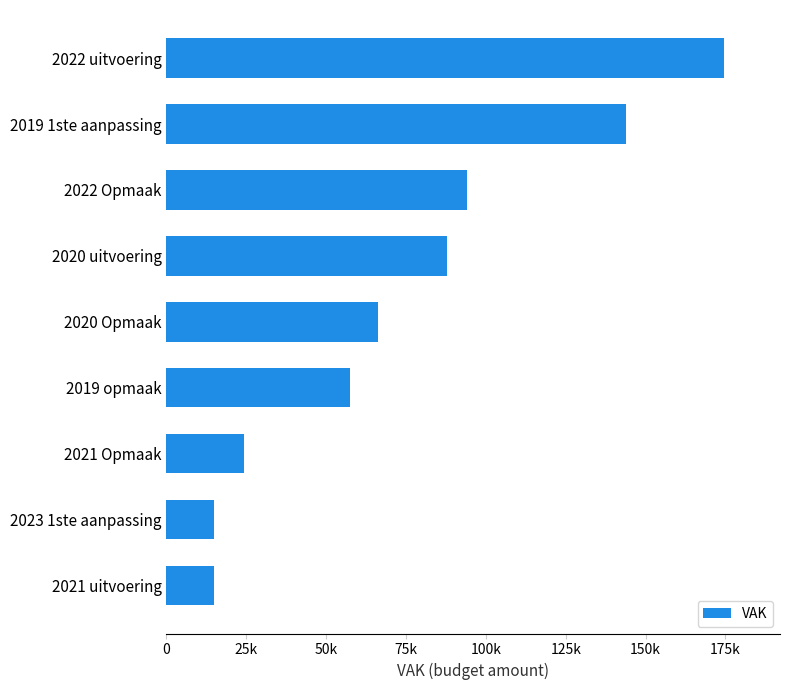

Does the chart contain any negative values?

No